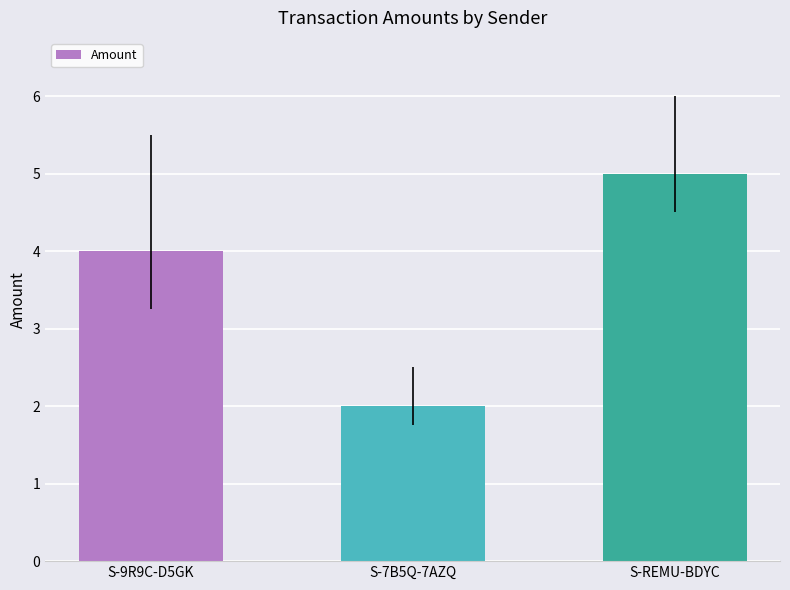

What is the ratio of the value at S-9R9C-D5GK to the value at S-7B5Q-7AZQ?

2.0